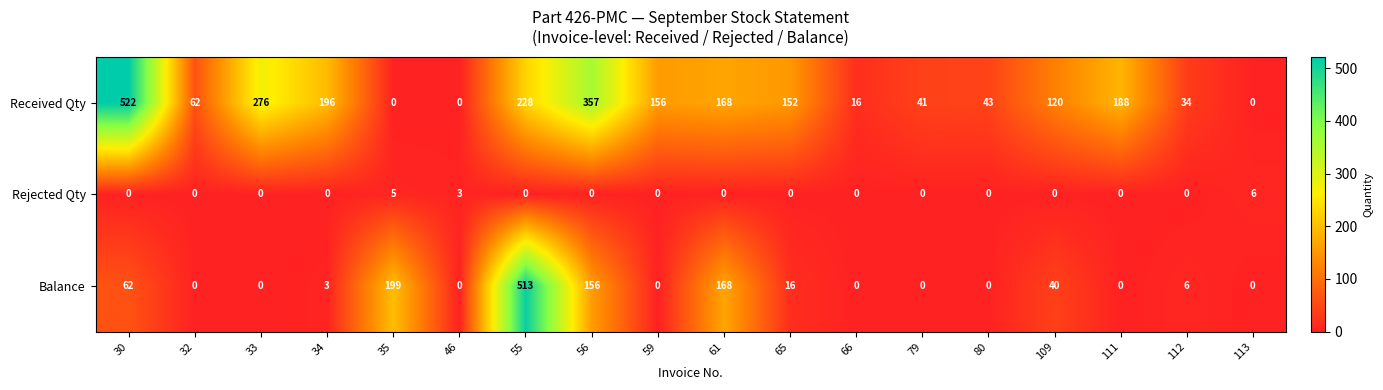

The value of Balance at 61 is 223. True or false?

False